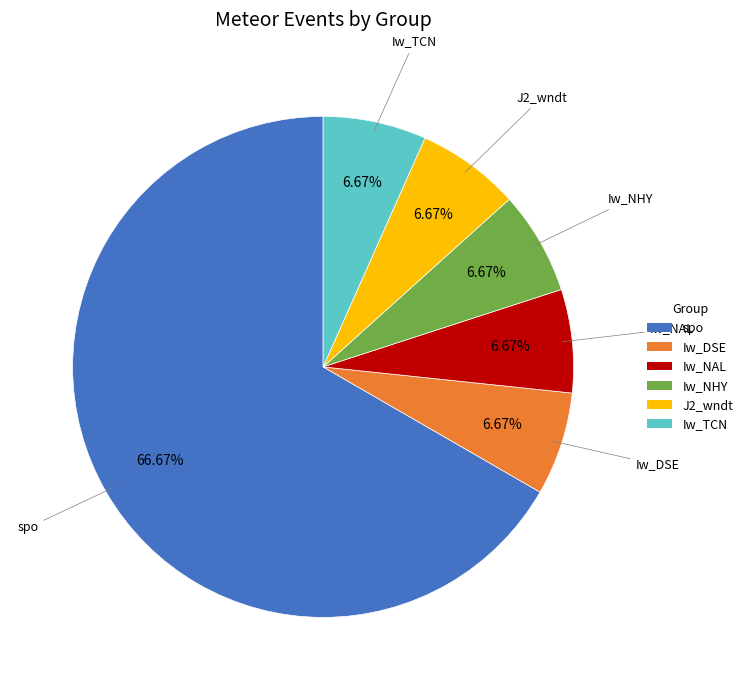

Which category has the biggest portion of the pie?

spo